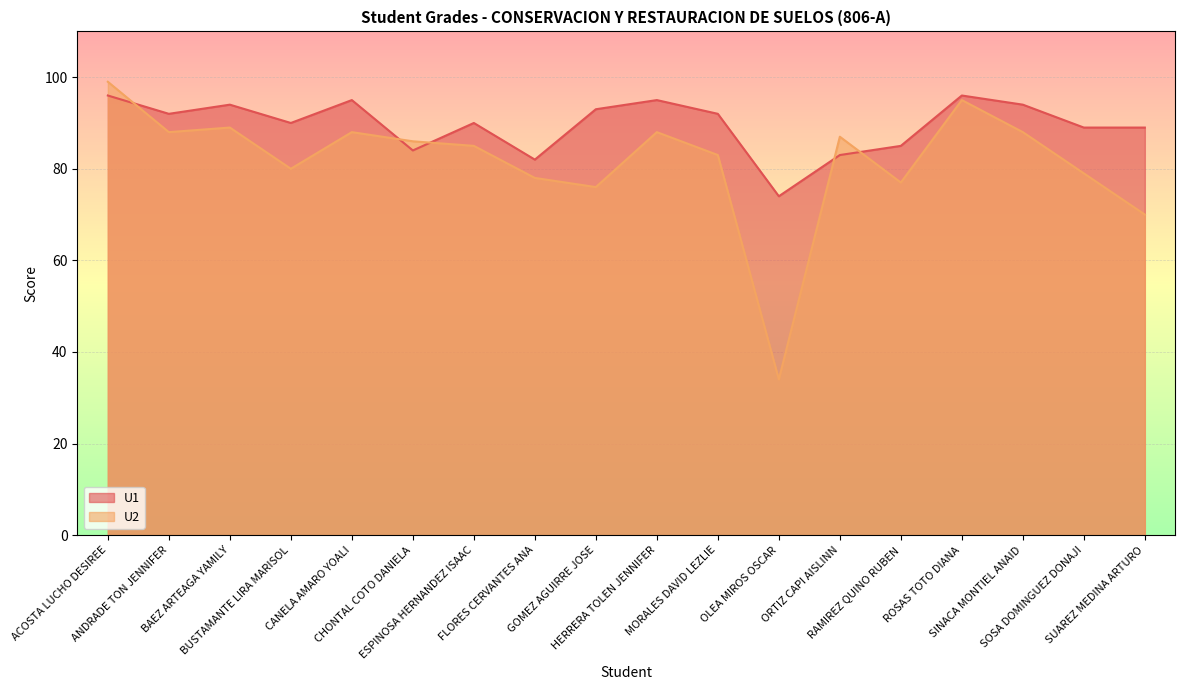

What is the greatest value displayed?

99